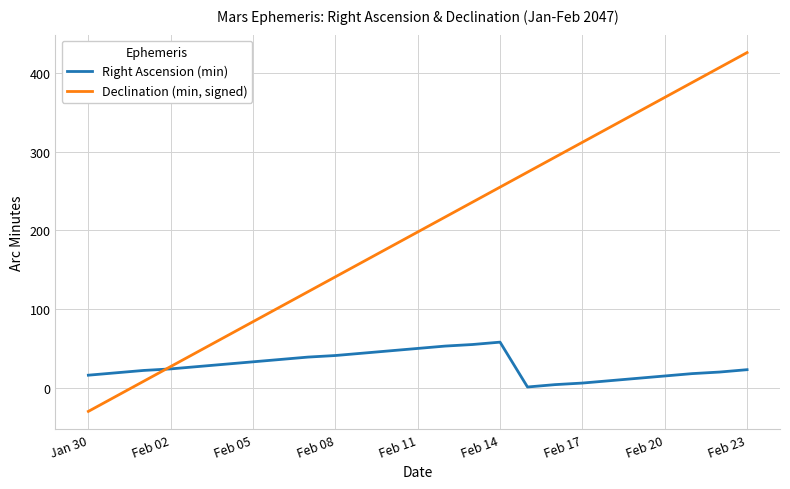

Which series has the widest spread of values?

Declination (min, signed)